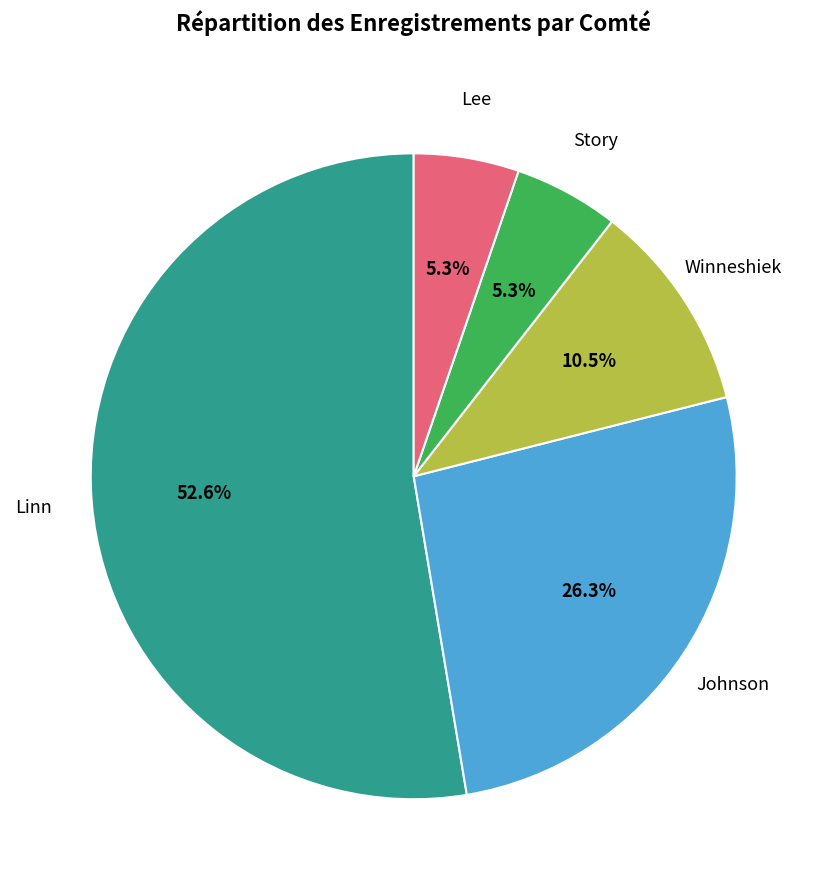

Is there any slice that represents more than half of the pie?

Yes